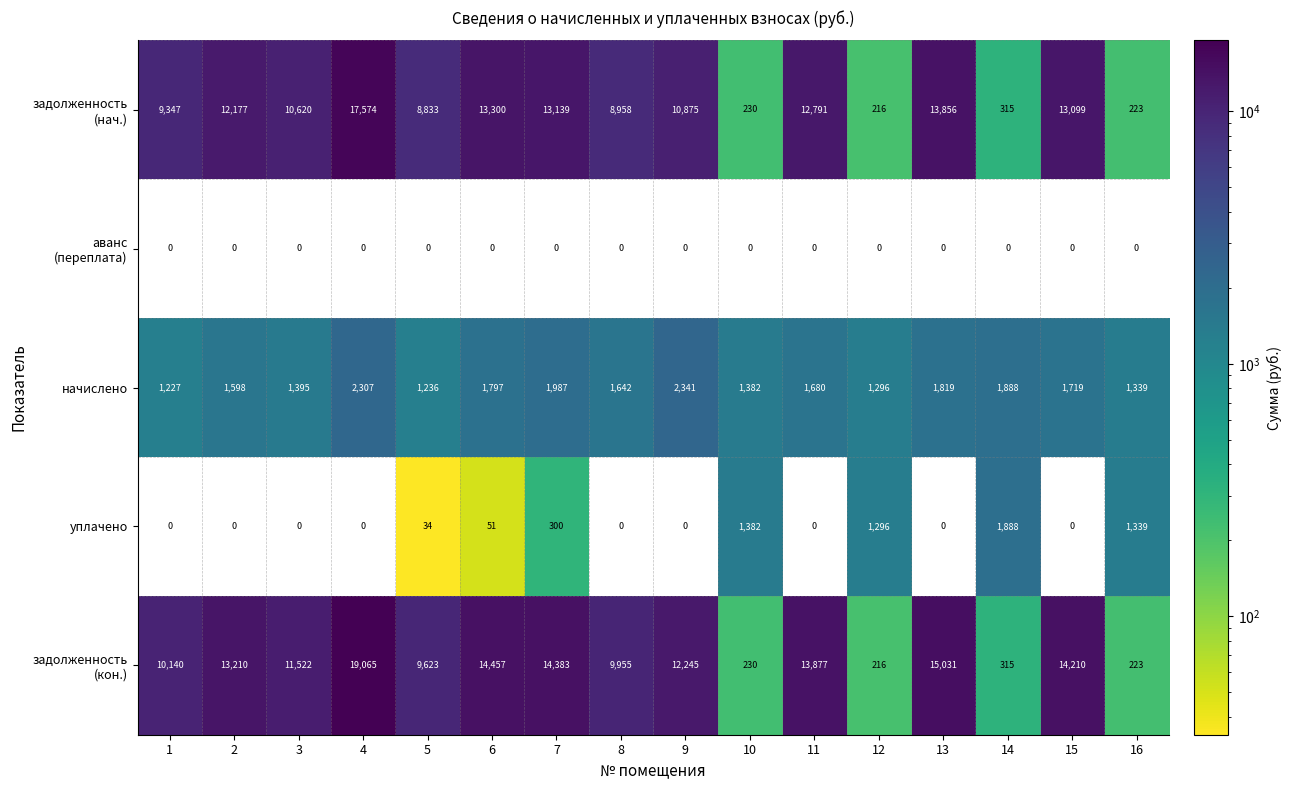

What is the spread (max minus min) of values at 15?

14210